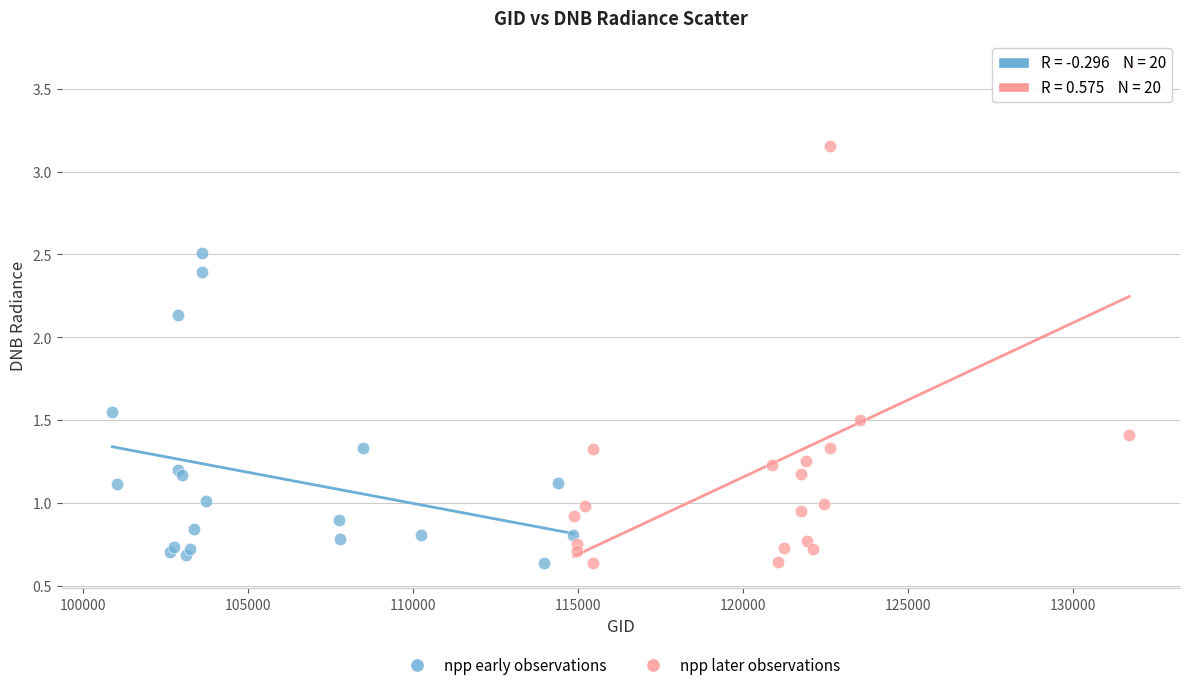

Which series contains the highest Y value?

npp later observations